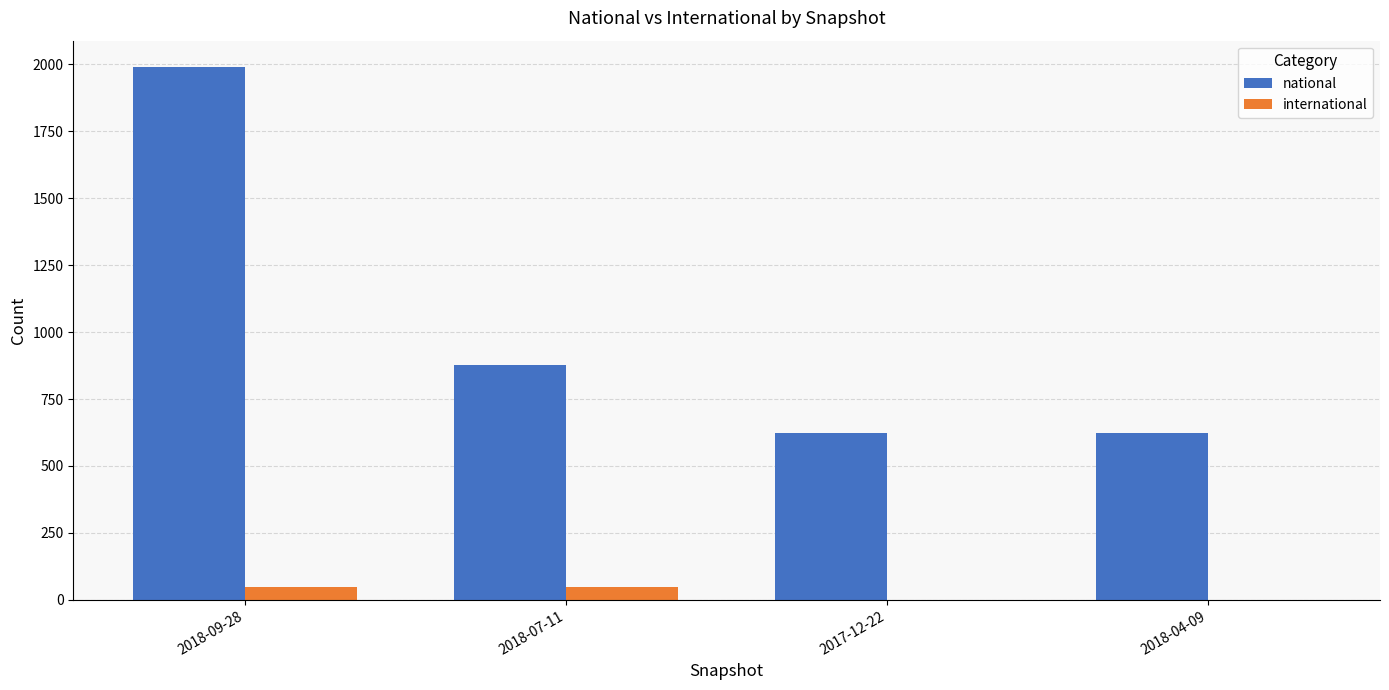

Where does the international series first go above 47?

2018-09-28